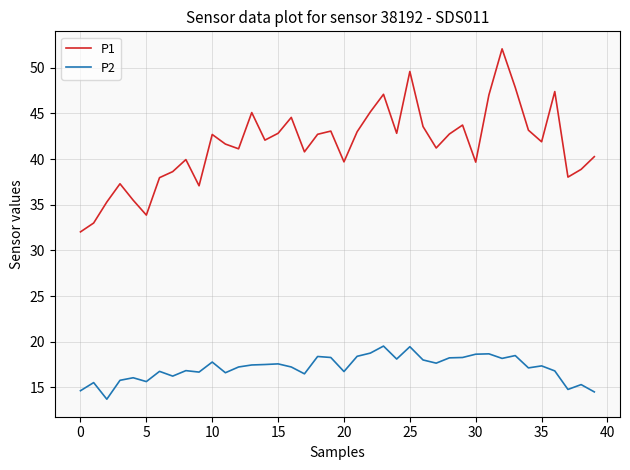

How many categories are shown in the chart?

40